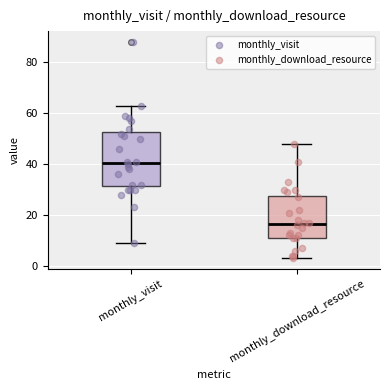

Reading left to right, read every box against the y-axis: the position of its median line, the range the box covers, and the ends of its whiskers. The values are not printed on the chart, so give them approximately, as read against the axis.

monthly_visit: median 40, box 32 to 52, whiskers 10 to 64
monthly_download_resource: median 16, box 12 to 28, whiskers 4 to 48